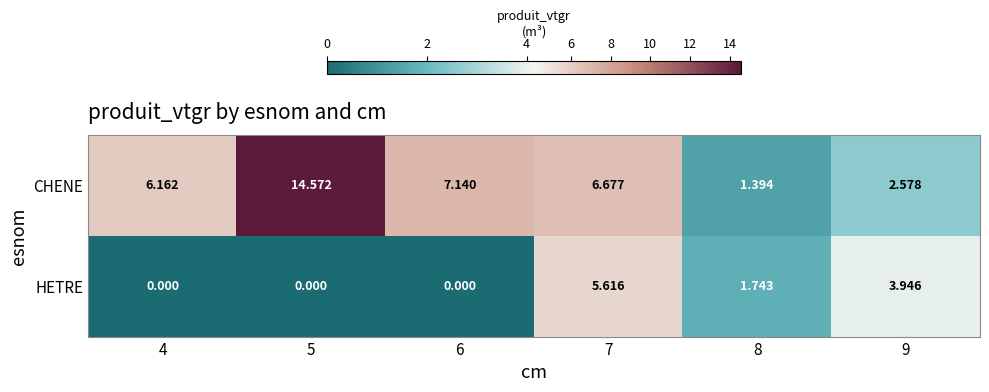

Which series has the largest range (max minus min)?

CHENE